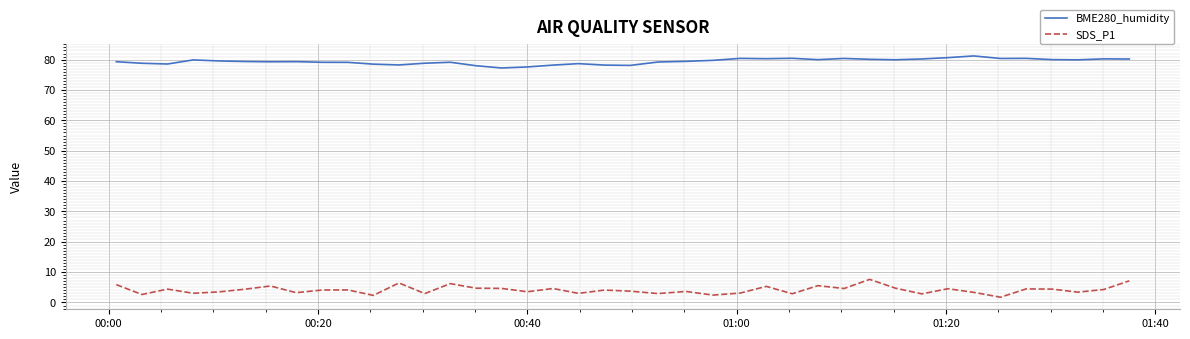

True or false: SDS_P1 and BME280_humidity intersect in this chart.

False